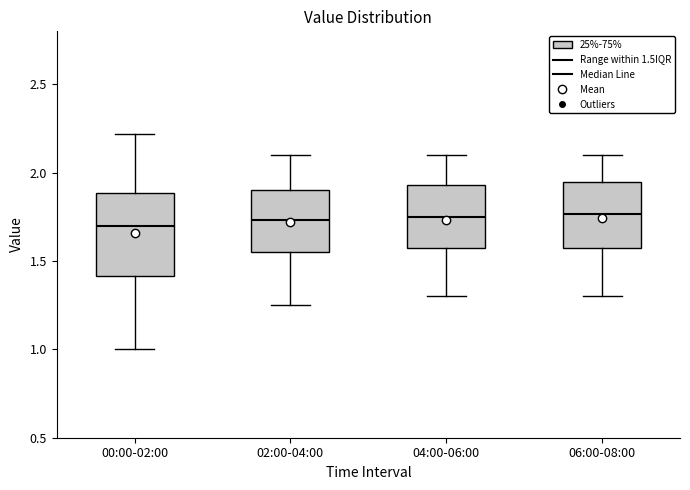

Reading left to right, transcribe this box plot: for each box, give where its median line is, the range the box spans, and where its two whiskers end, as read against the y-axis. The values are not printed on the chart, so give them approximately, as read against the axis.

00:00-02:00: median 1.70, box 1.40 to 1.90, whiskers 1.00 to 2.20
02:00-04:00: median 1.75, box 1.55 to 1.90, whiskers 1.25 to 2.10
04:00-06:00: median 1.75, box 1.55 to 1.95, whiskers 1.30 to 2.10
06:00-08:00: median 1.75, box 1.55 to 1.95, whiskers 1.30 to 2.10